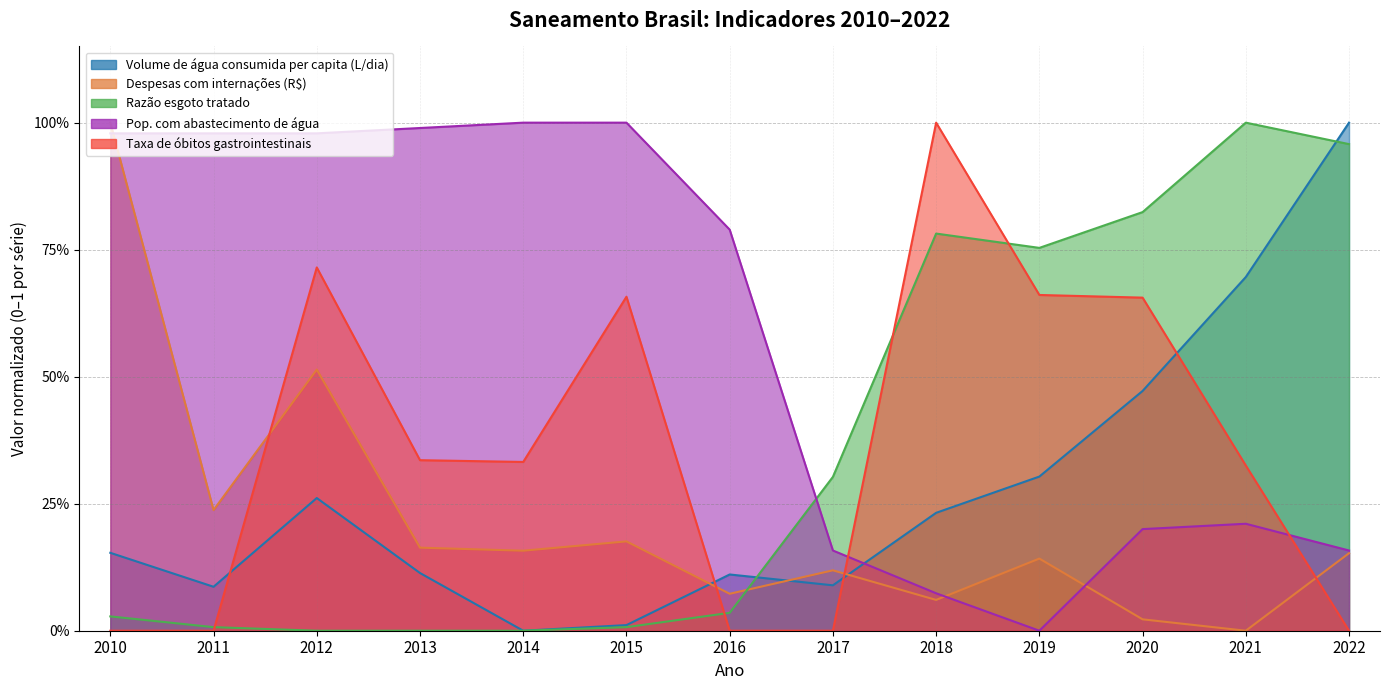

What is the sum of the Pop. com abastecimento de água values at 2017 and 2013?

1.1